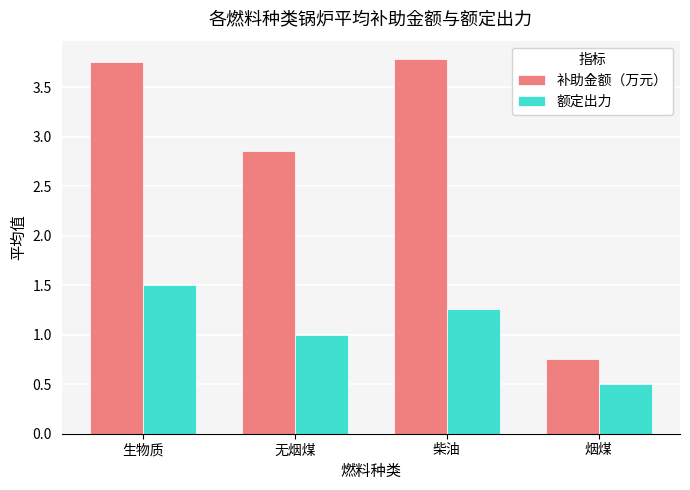

What is the maximum value for 额定出力?

1.5